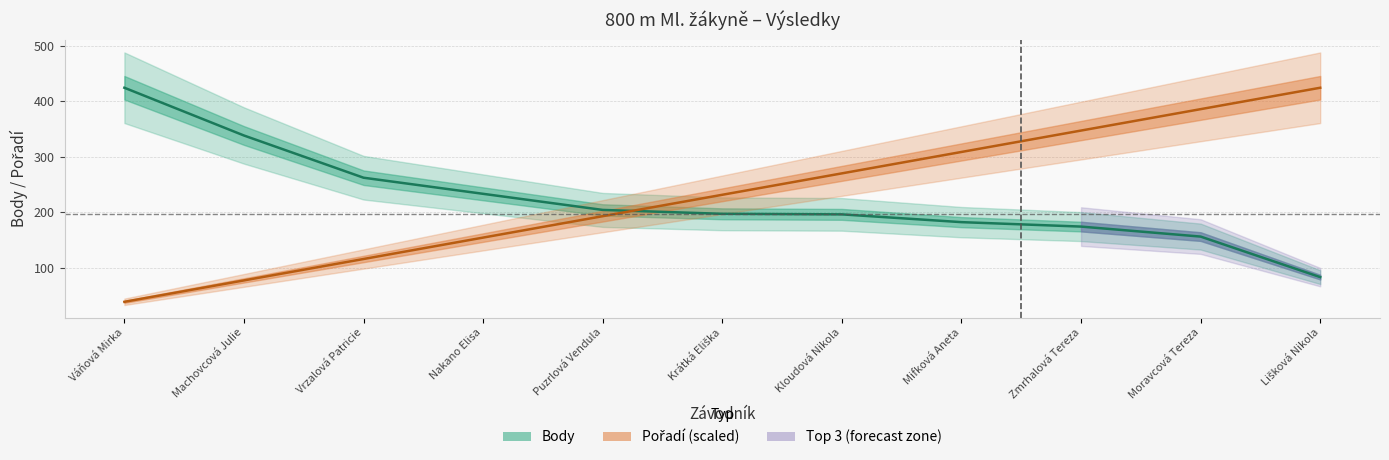

At which label is Body closest to 253?

Vrzalová Patricie